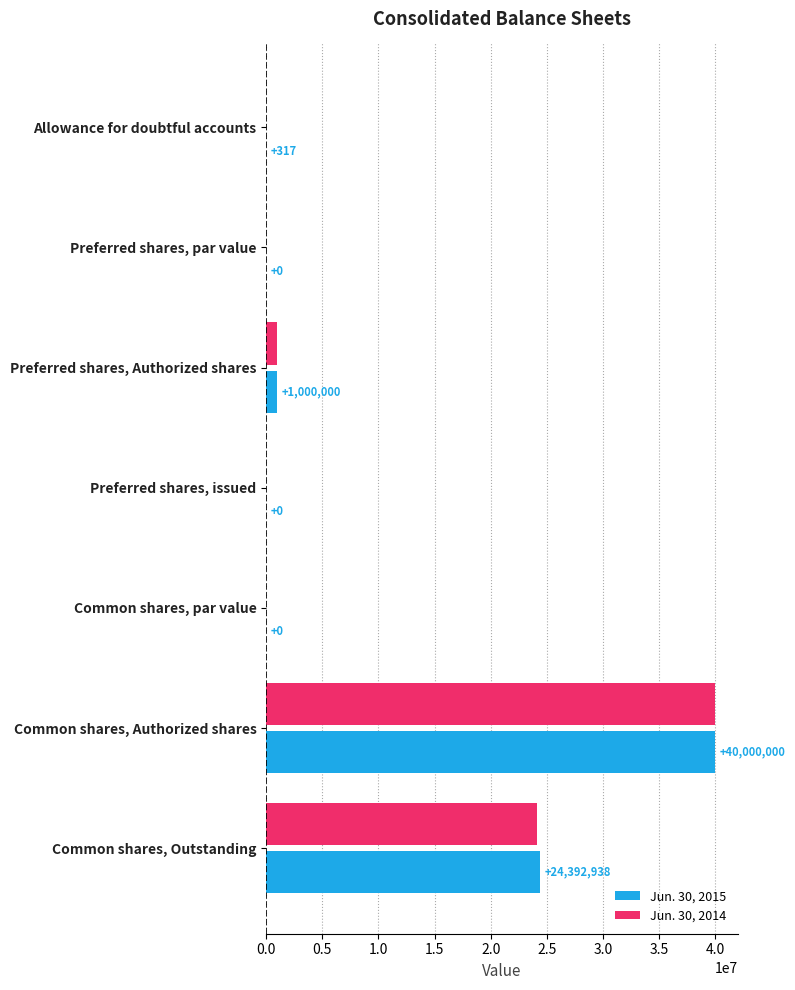

Which series has the largest total across all categories?

Jun. 30, 2015